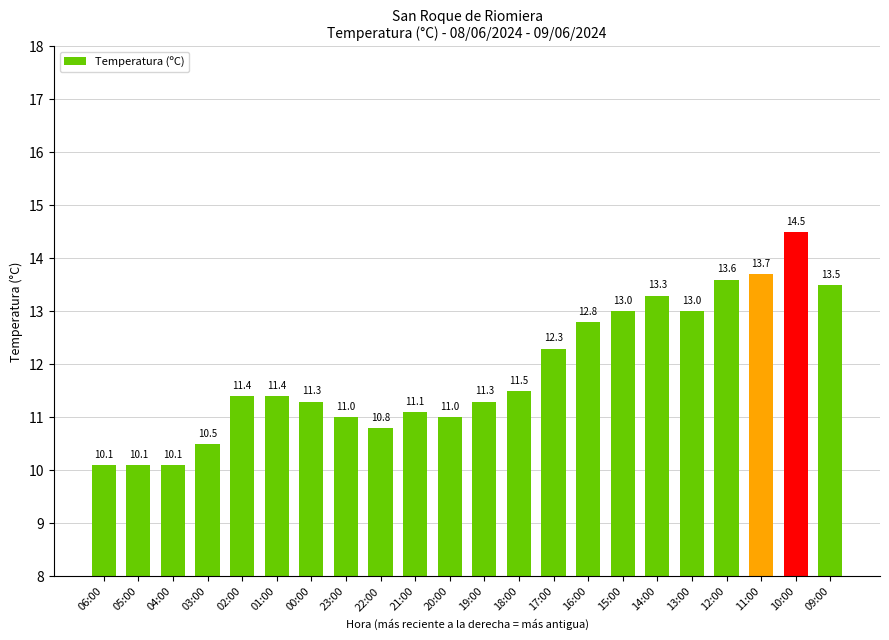

What is the minimum value shown in the chart?

10.1